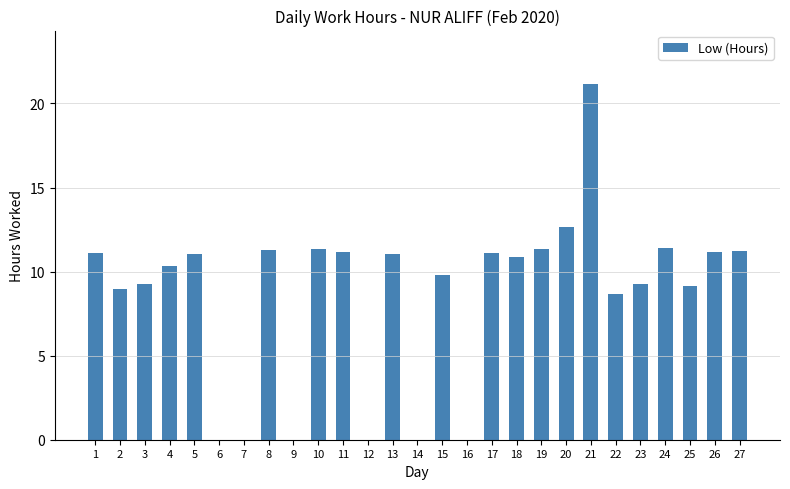

Is it true that the value at 15 is 5.0?

False